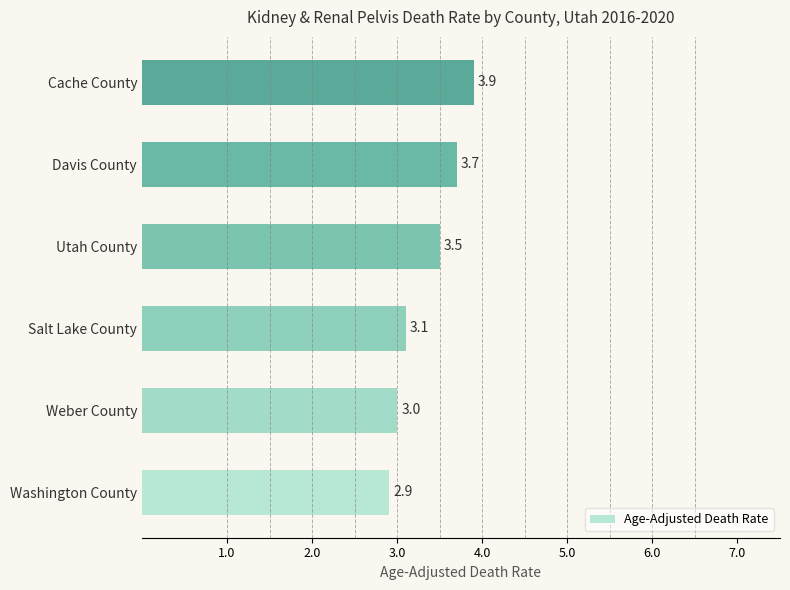

What is the change in value from Washington County to Utah County?

+0.6